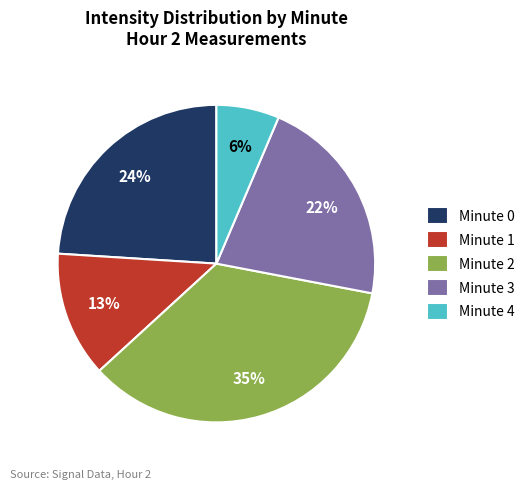

Rank the categories by value from lowest to highest.

Minute 4, Minute 1, Minute 3, Minute 0, Minute 2